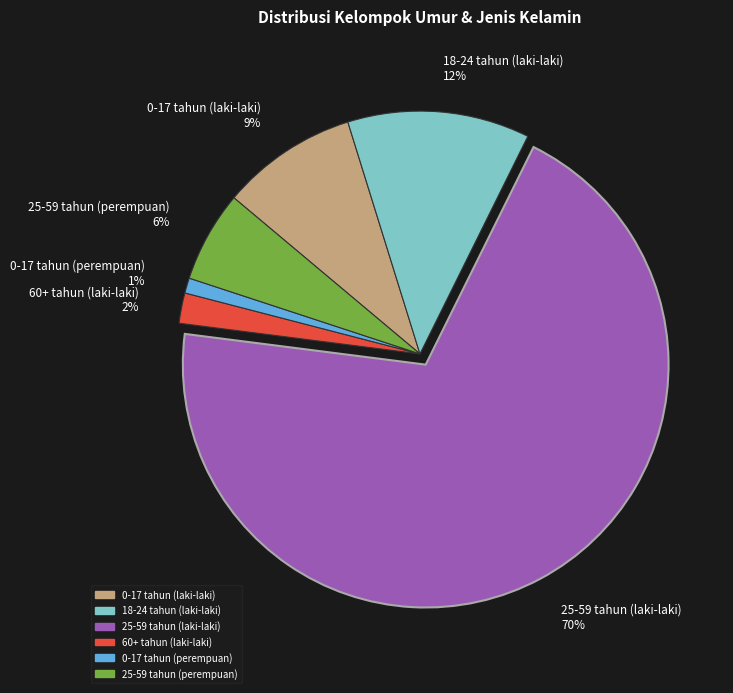

What is the largest slice in the pie chart?

25-59 tahun (laki-laki)